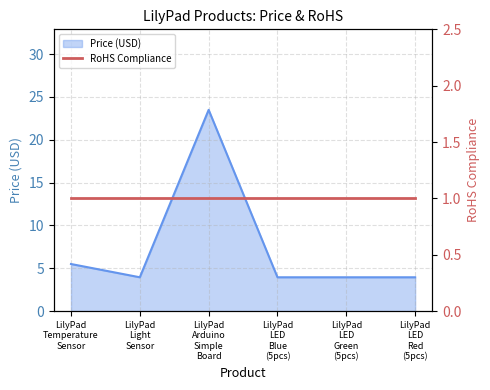

Between LilyPad LED Red (5pcs) and LilyPad LED Blue (5pcs), which is larger?

LilyPad LED Red (5pcs)